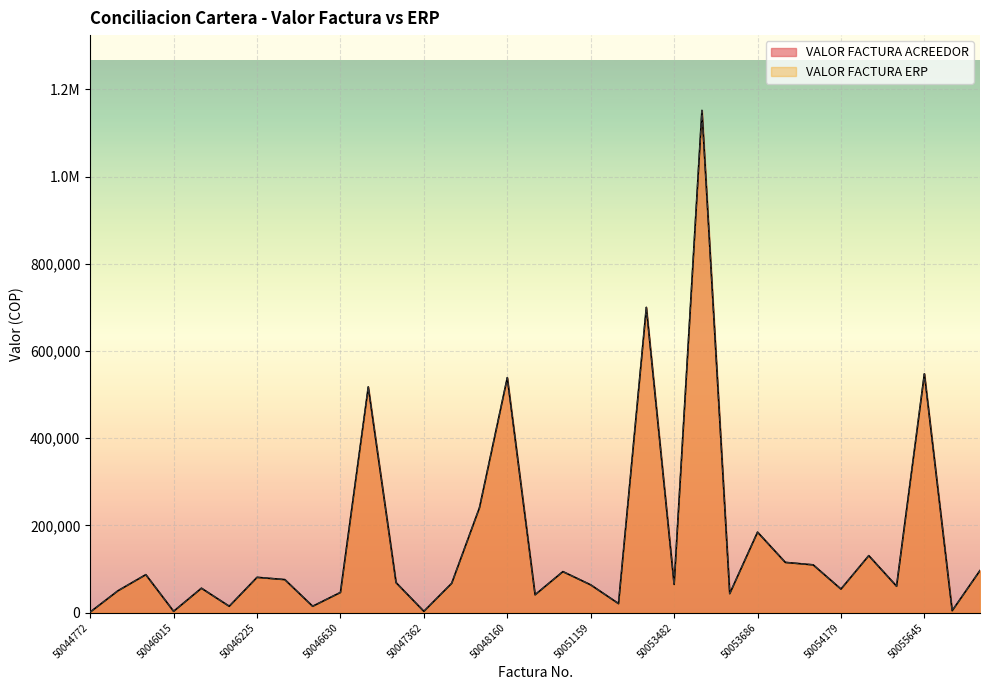

Where is the first local minimum for VALOR FACTURA ACREEDOR?

50046015